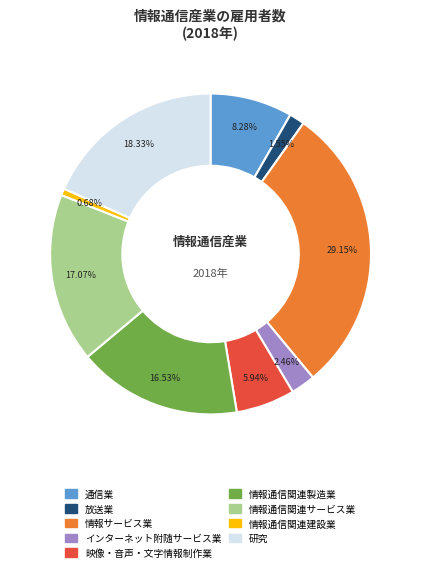

What is the ratio of the value at 情報通信関連建設業 to the value at 放送業?

0.4